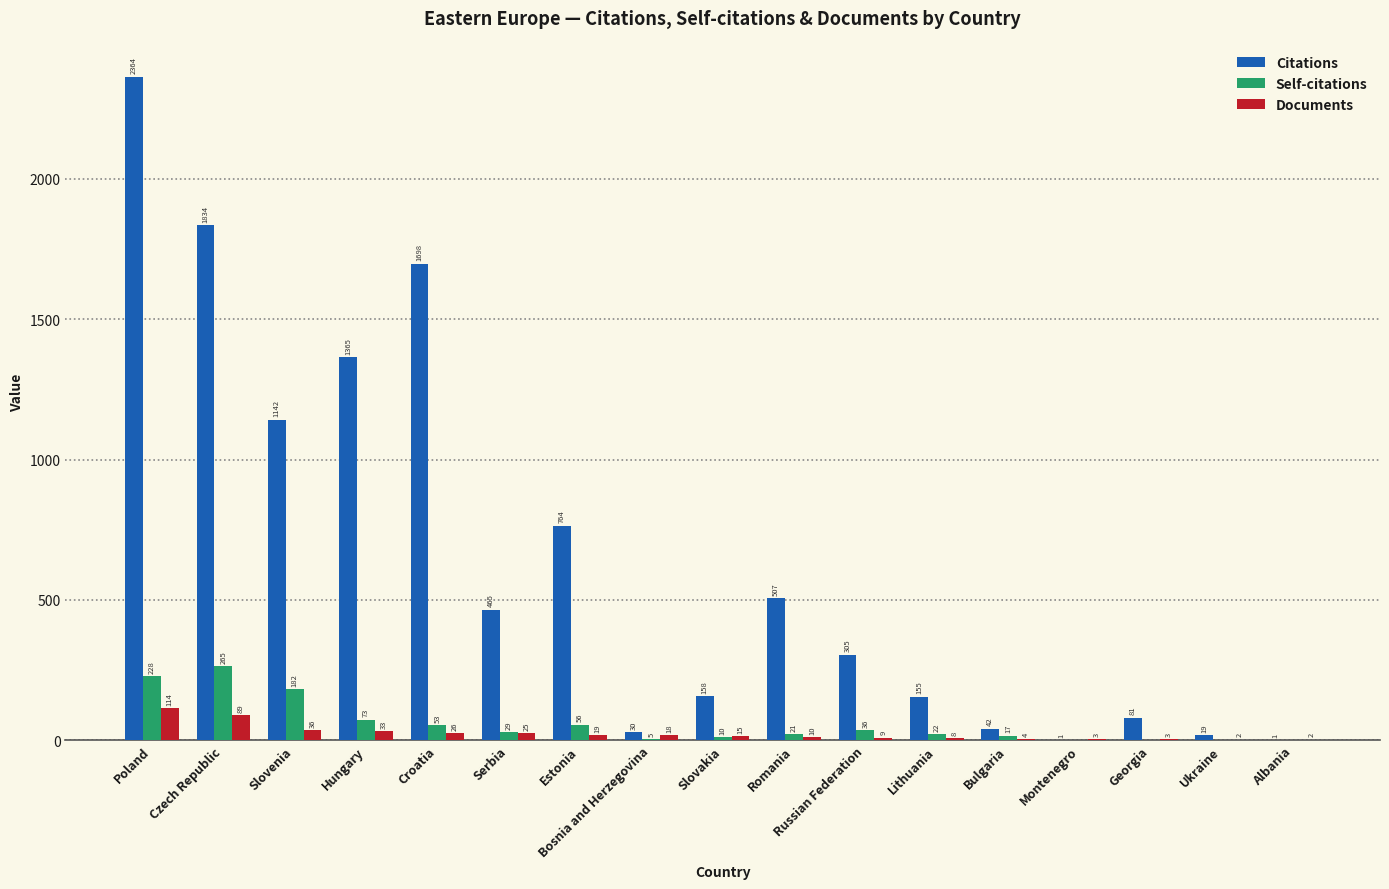

Is it true that Self-citations equals 22 at Lithuania?

True